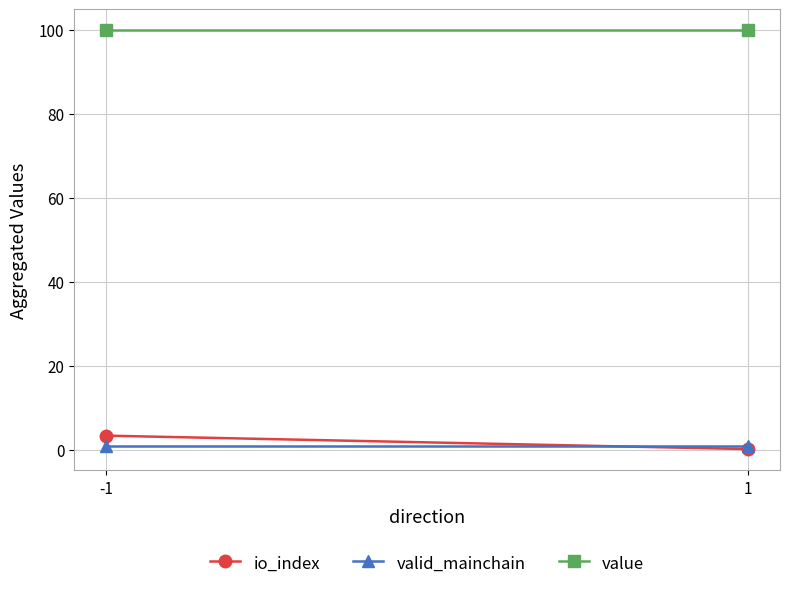

Is the value of value at 1 greater than the value of io_index at -1?

Yes